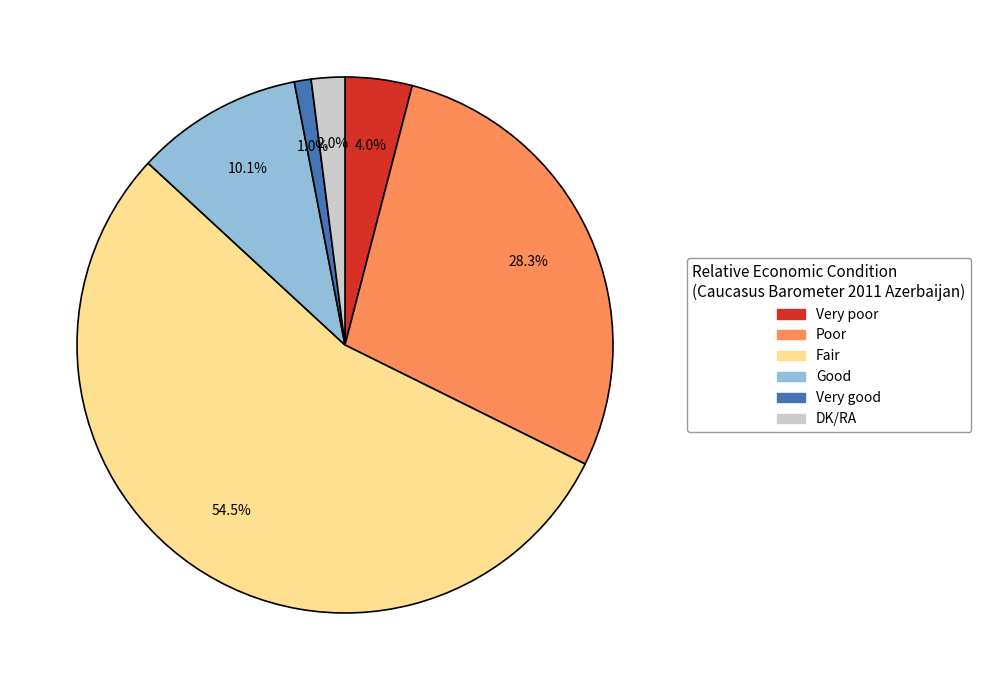

To the nearest percent, what portion does Good represent?

10%